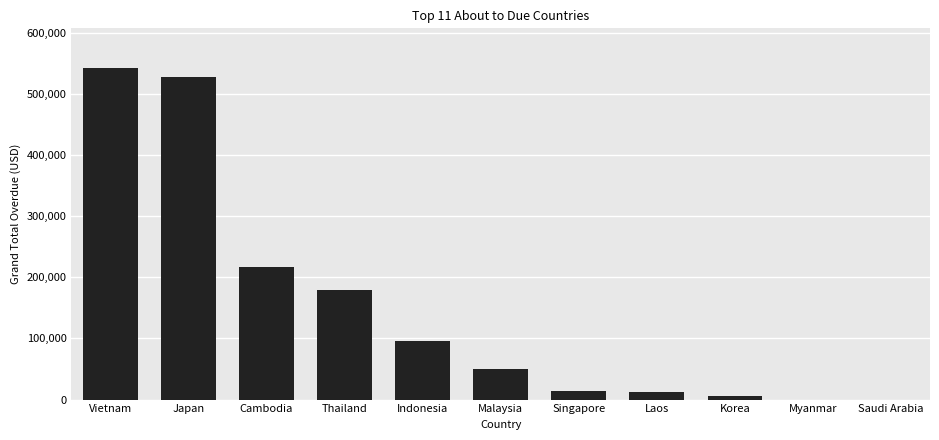

How many data points are above 50800?

6